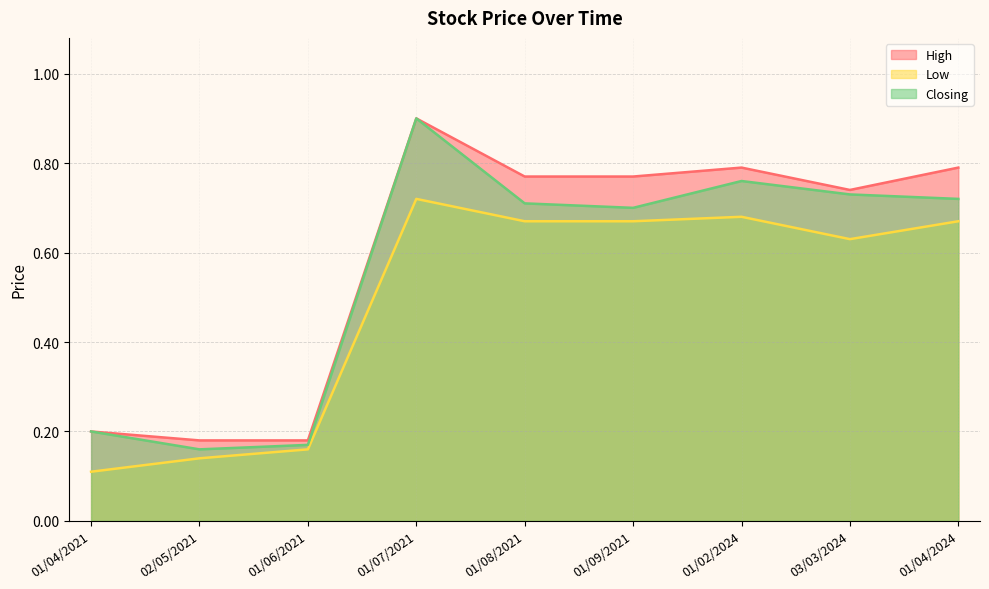

What is the value of the Low point at the 2nd from the left?

0.1